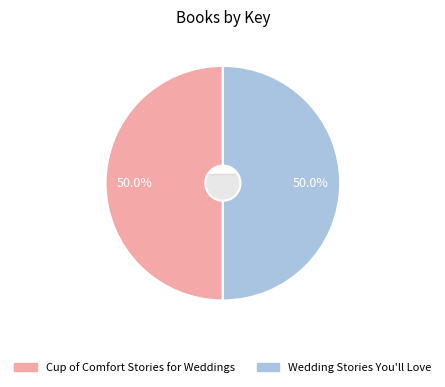

To the nearest percent, what is the average slice percentage?

50%